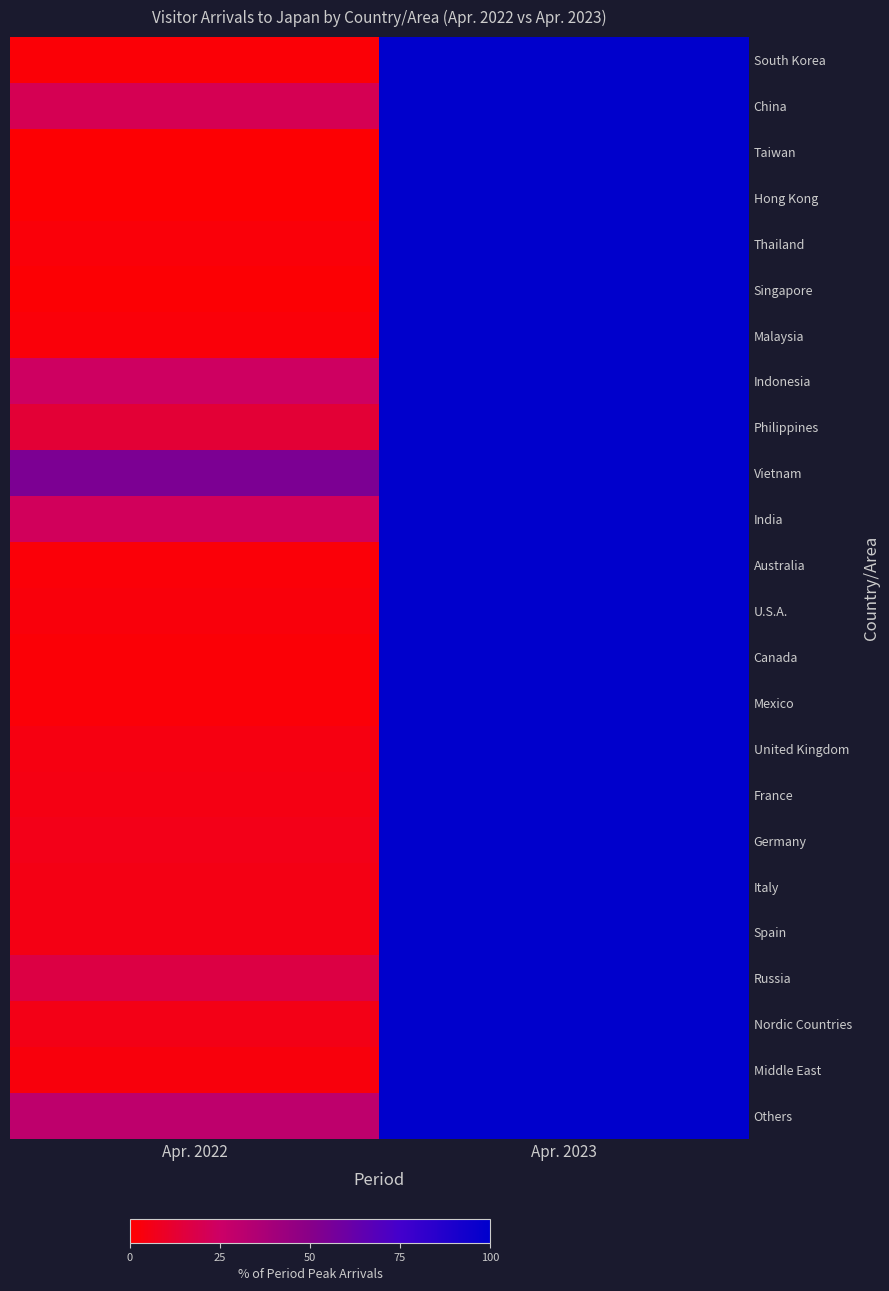

Which category has the lowest value across all series?

Apr. 2022